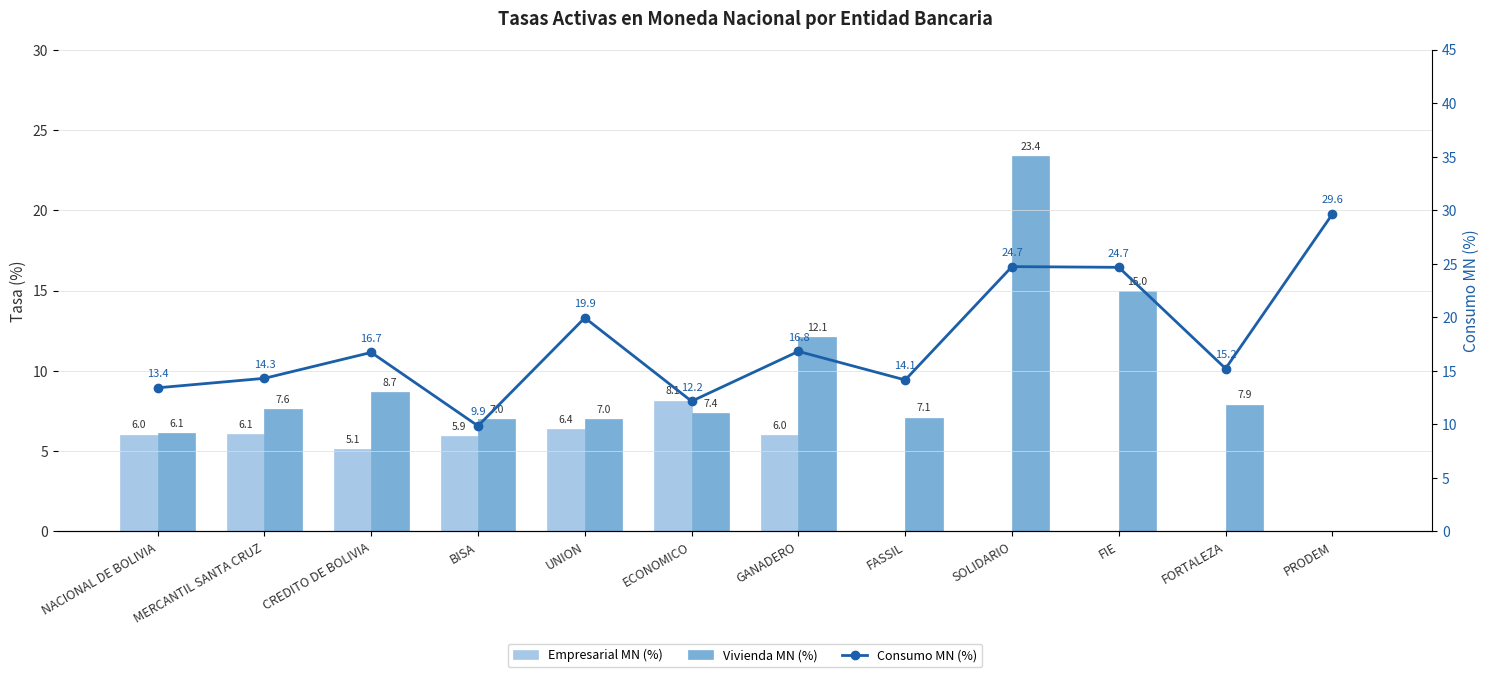

At which label does Empresarial MN (%) first exceed 5?

NACIONAL DE BOLIVIA